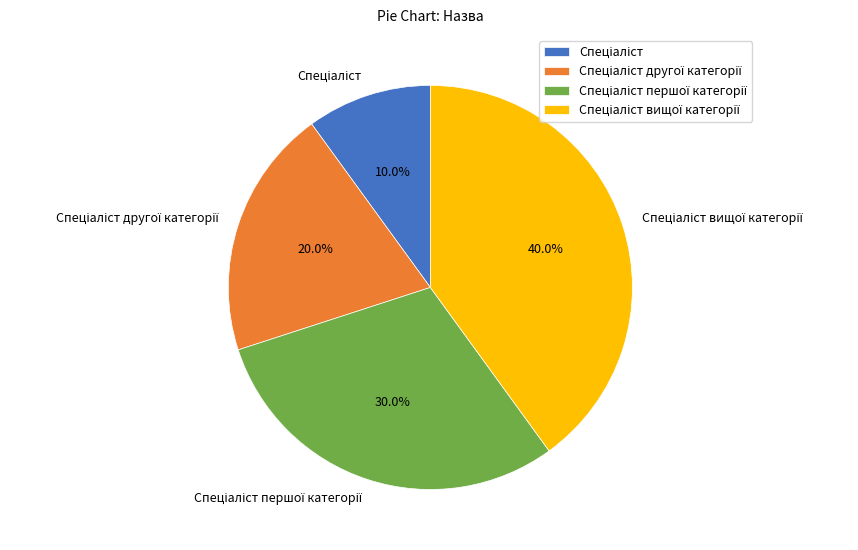

Does any single category account for the majority?

No